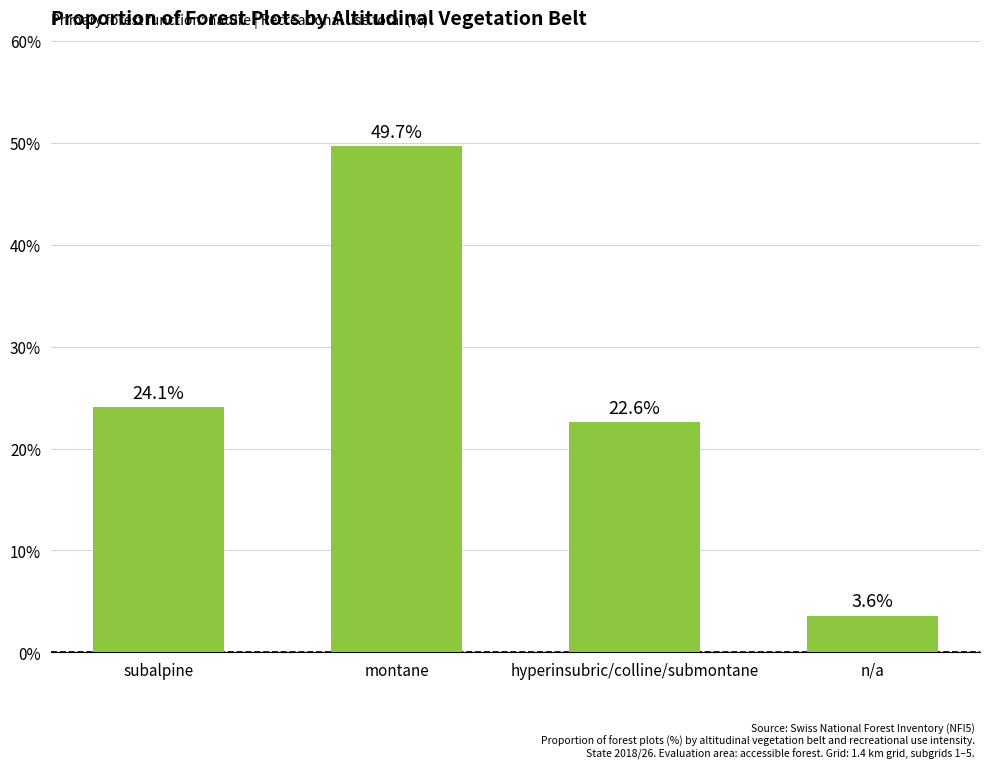

What is the difference between the values at subalpine and montane?

25.6